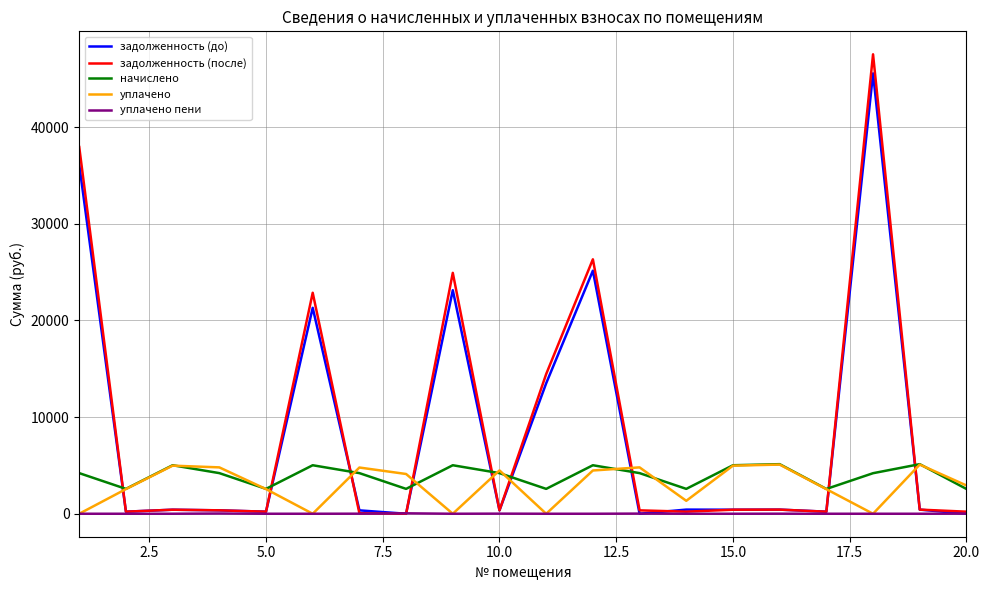

Which series ends up on top after the final intersection of задолженность (после) and уплачено?

уплачено